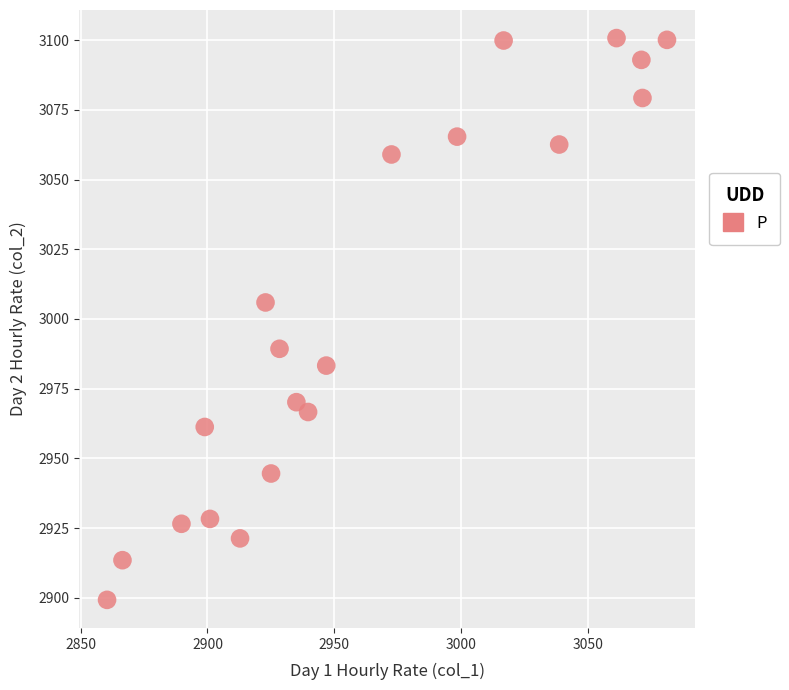

What Y value in the scatter plot is closest to 2999?

3005.9